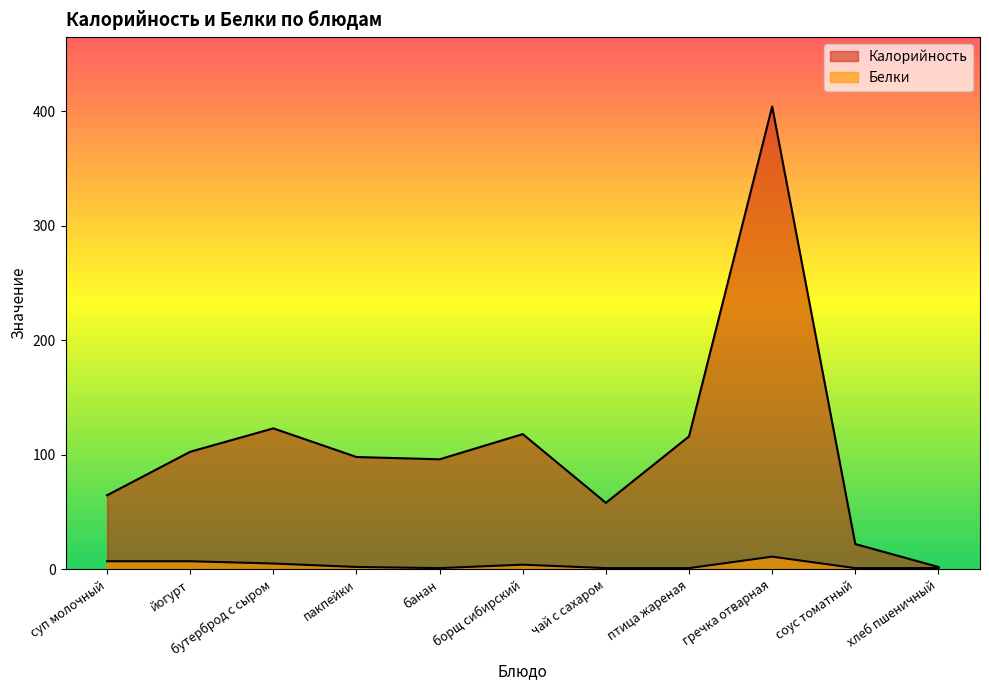

Which series has the widest spread of values?

Калорийность